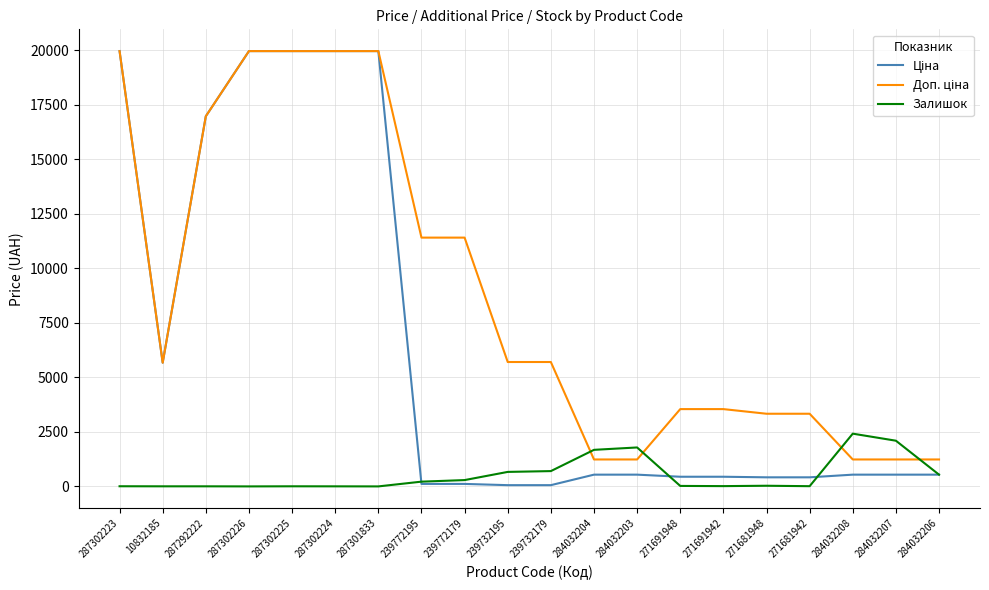

What is the maximum value shown in the chart?

19964.2